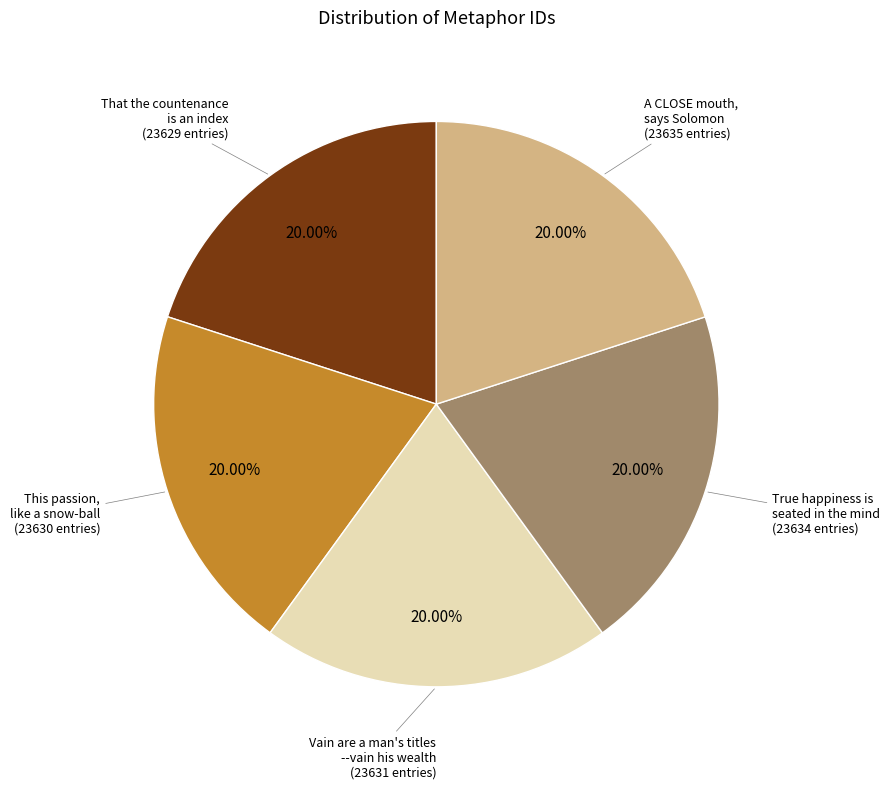

Does any single category account for the majority?

No